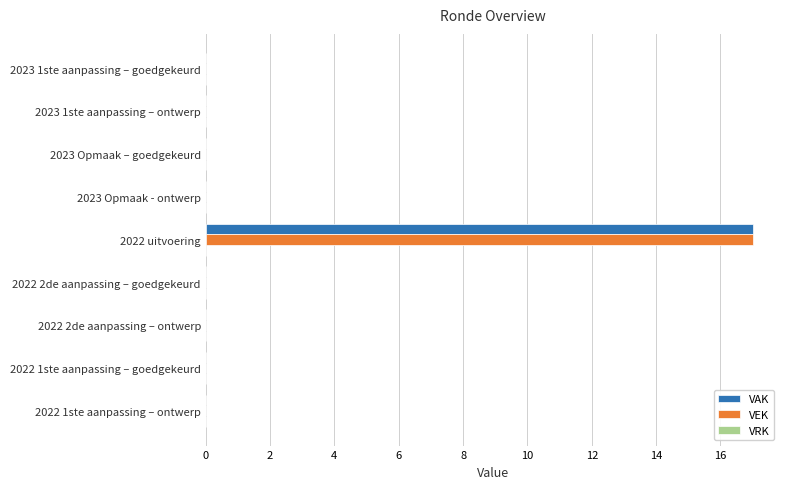

At which category is the sum across all series the highest?

2022 uitvoering